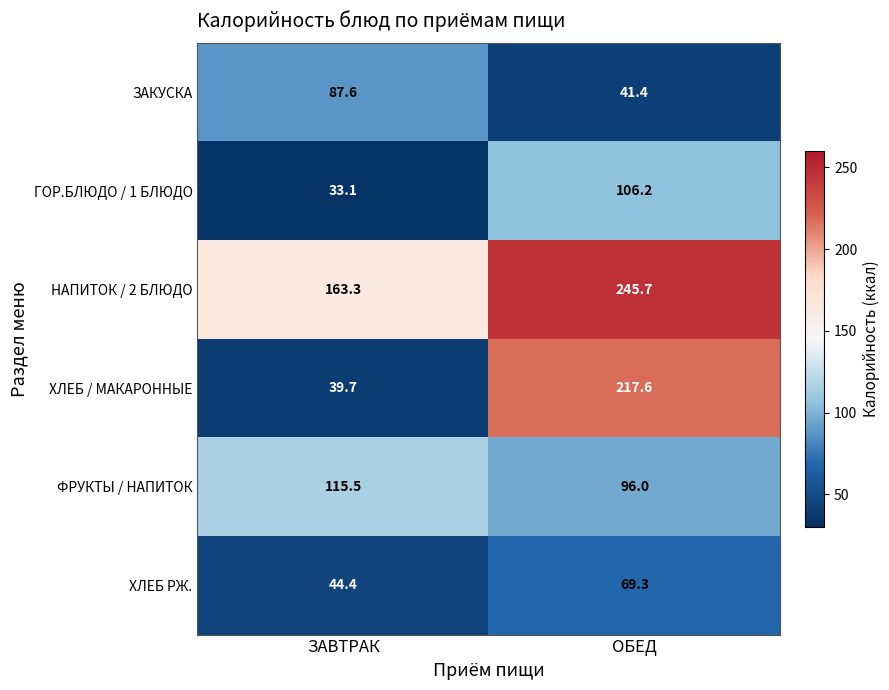

Which label corresponds to the smallest value in the chart?

ЗАВТРАК